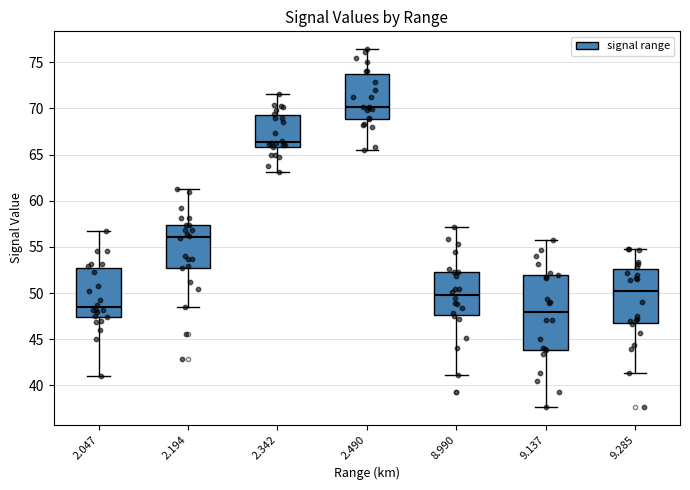

Which box is the tallest, from its lower edge to its upper edge?

9.137